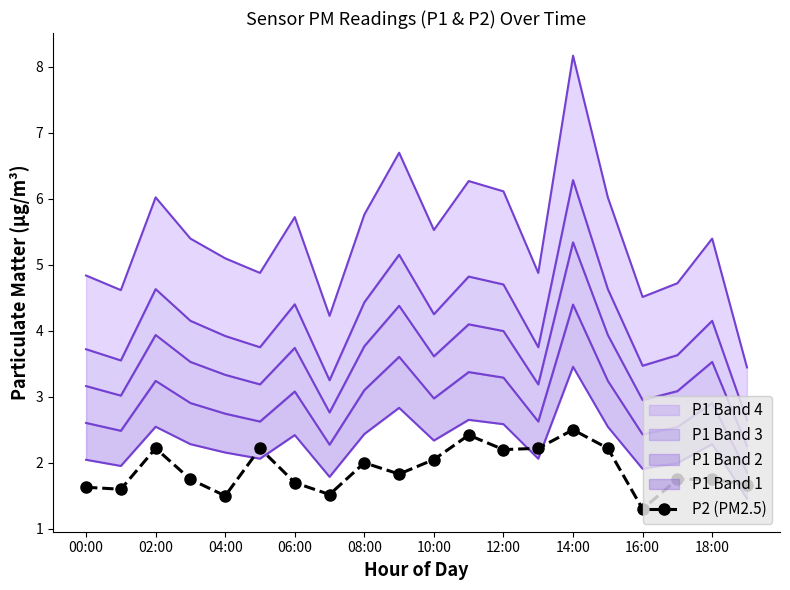

Is it true that P2 (PM2.5) equals 2.2 at 02:00?

True